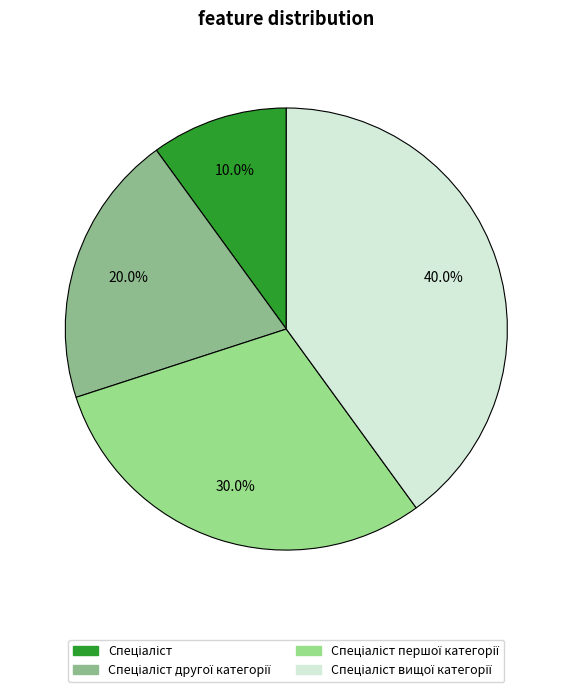

Which slice is the smallest?

Спеціаліст